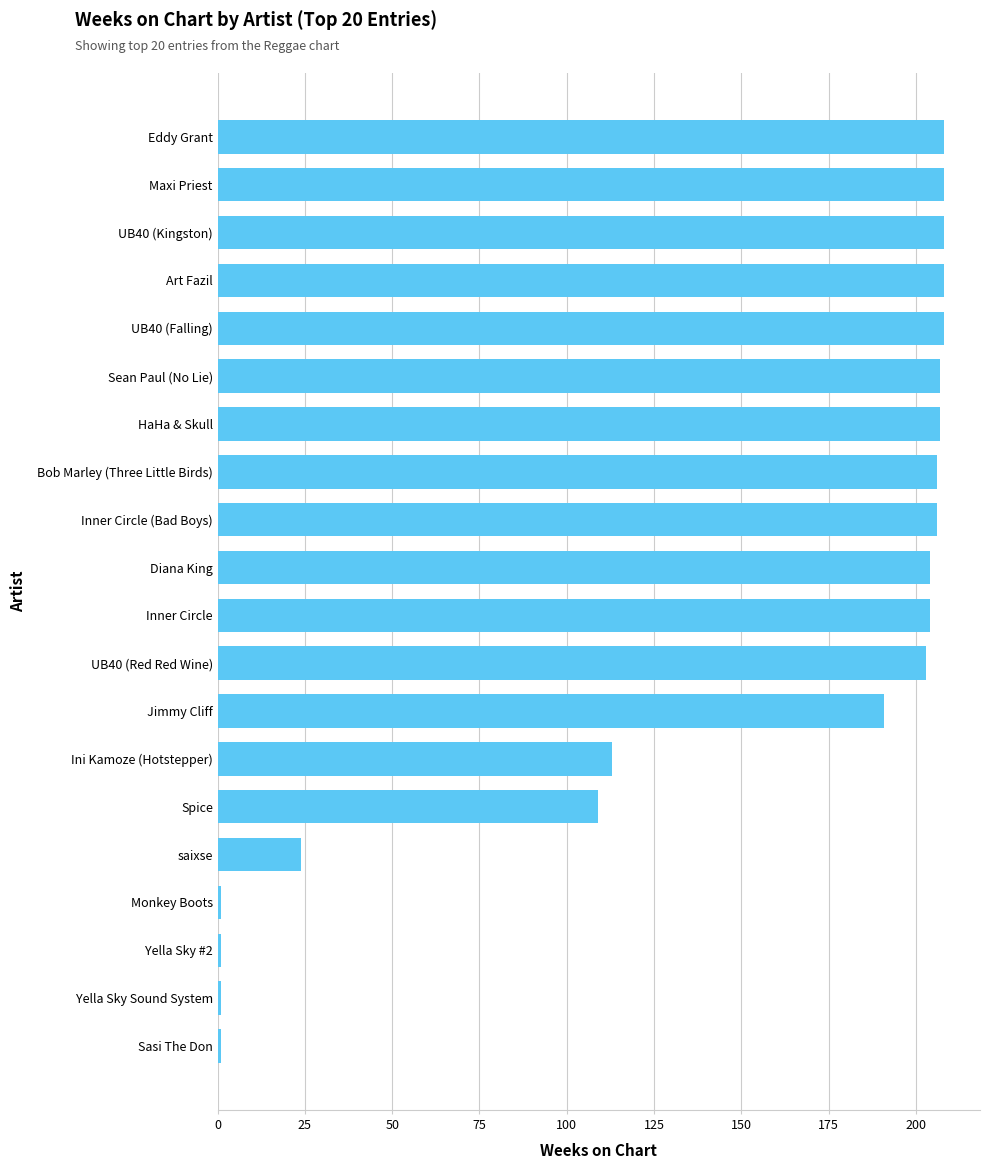

Reading bottom to top, transcribe all the data shown in this chart.

1	1	1	1	24	109	113	191	203	204	204	206	206	207	207	208	208	208	208	208